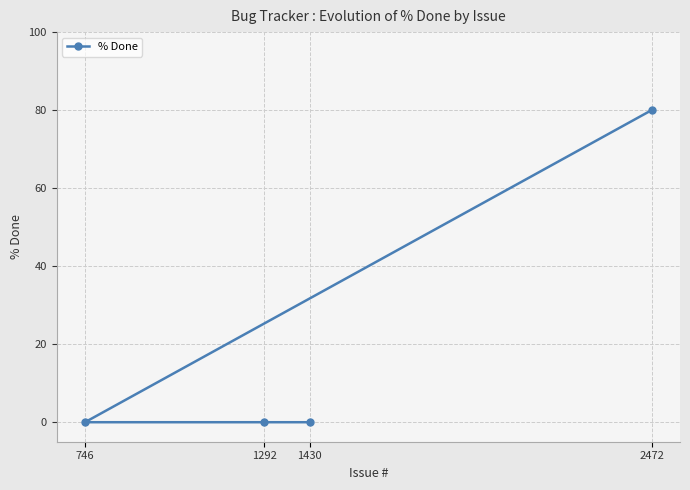

How many positive values are there?

1